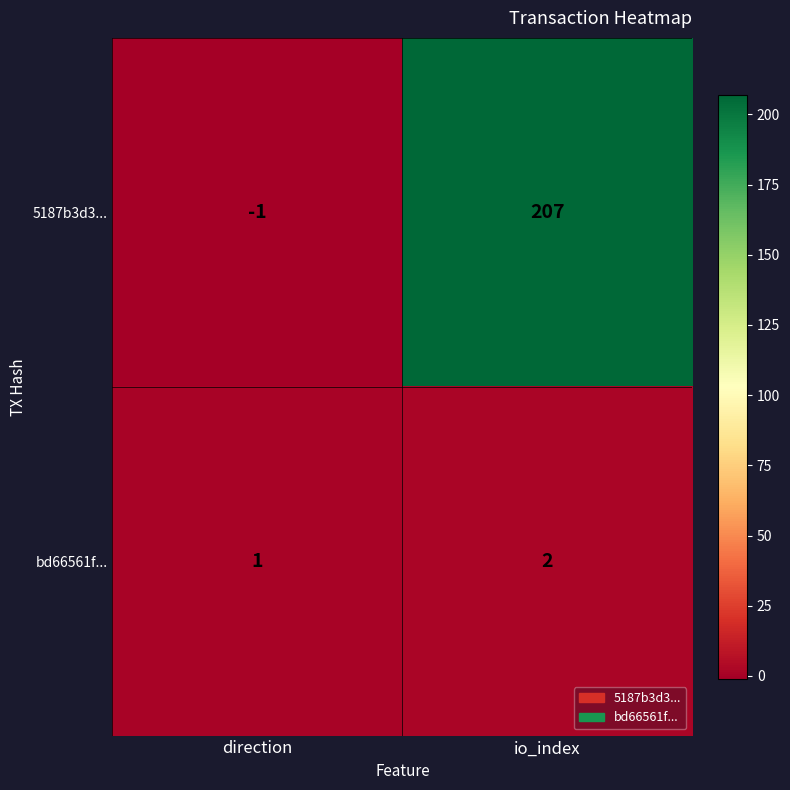

The 5187b3d3... series shows 207 at io_index. True or false?

True